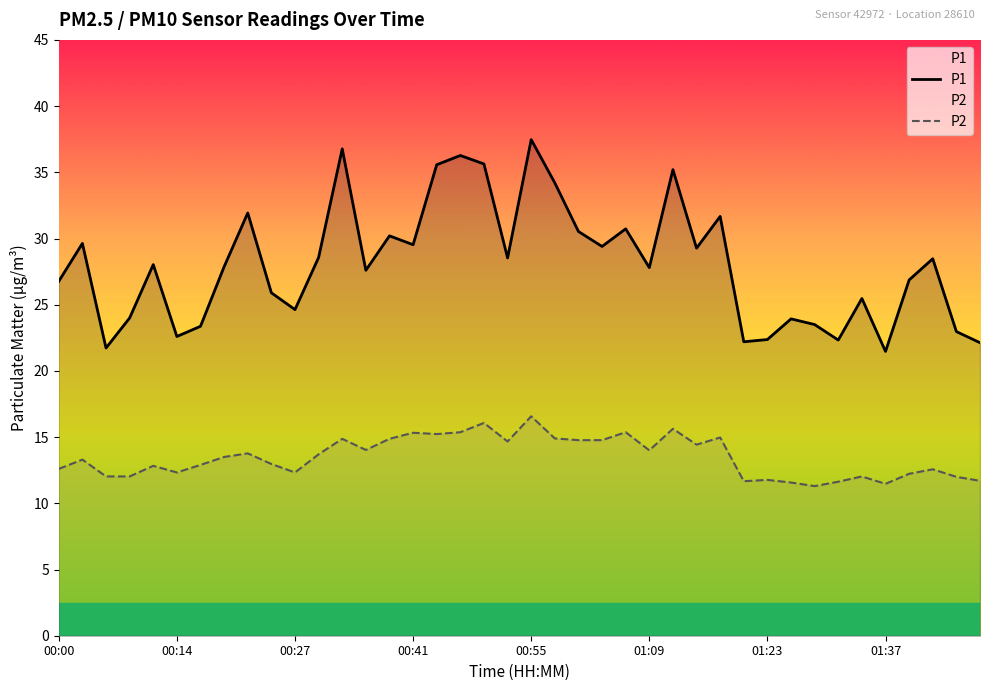

At 33, list the series in order from largest to smallest.

P1, P2